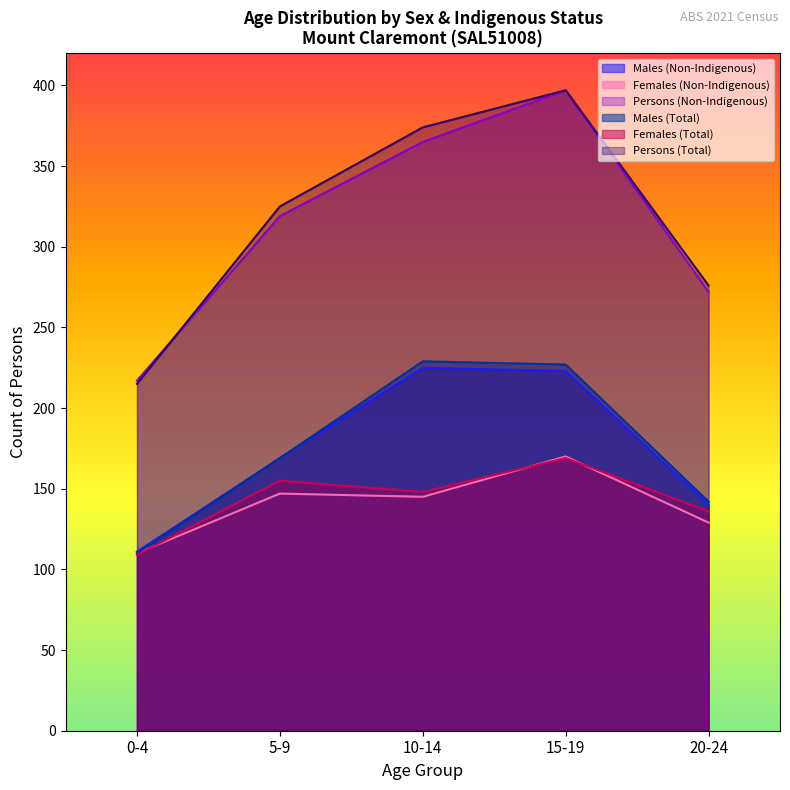

What is the sum of all Persons (Total) values?

1587